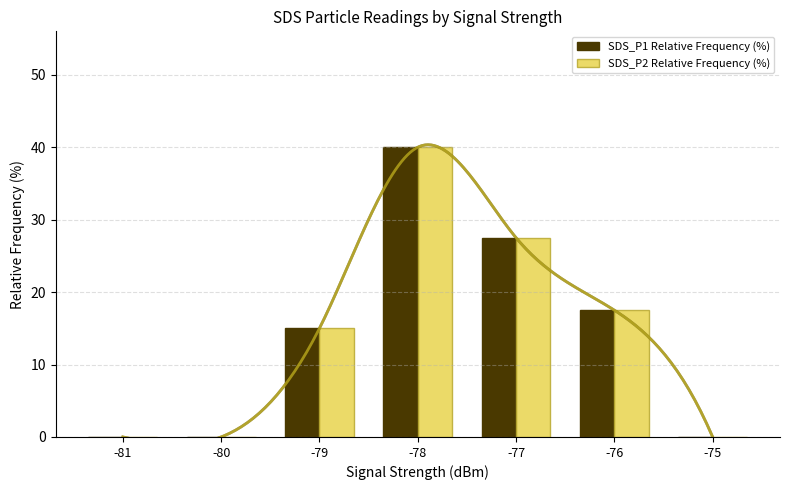

Which series has the largest total across all categories?

SDS_P1 Relative Frequency (%)